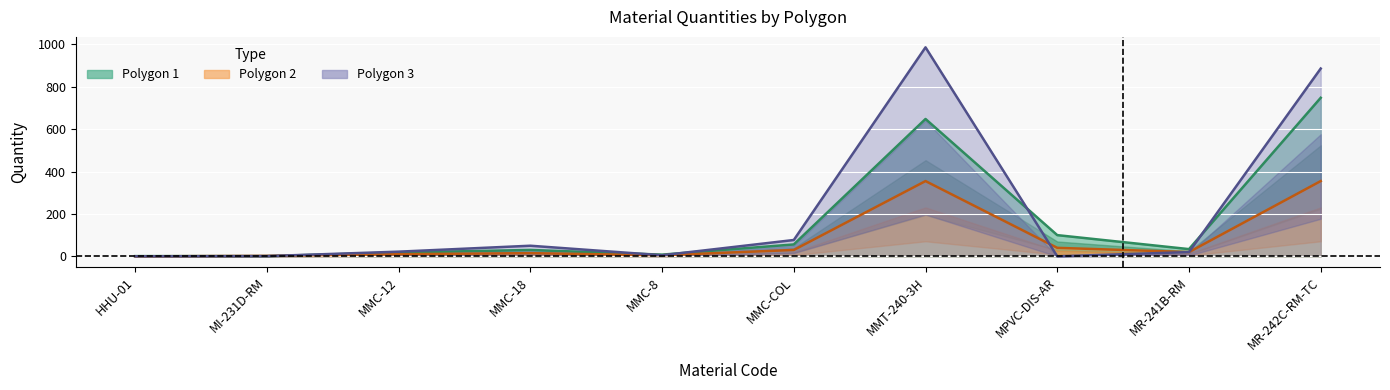

How many values in the Polygon 2 series are below 20?

5